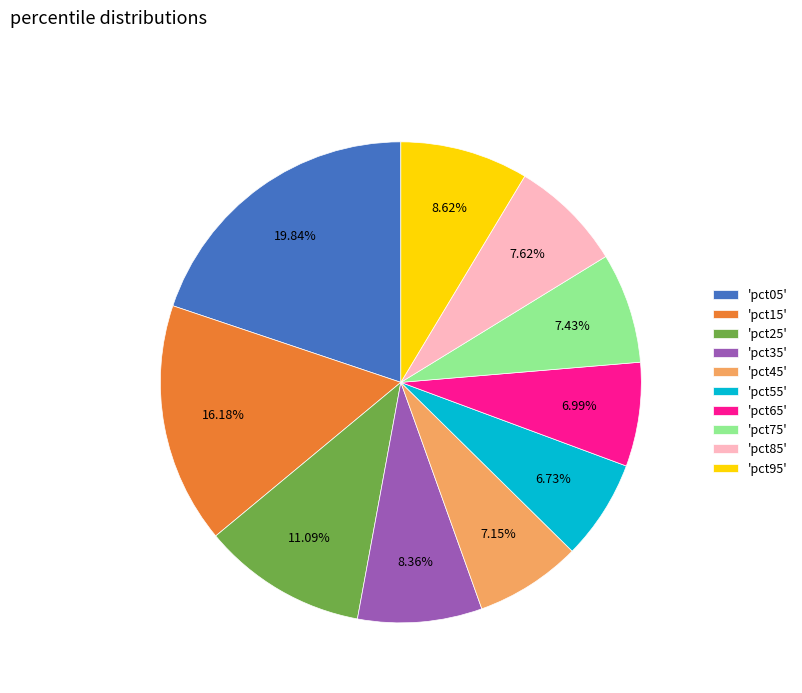

Approximately how many times larger is the value at 'pct95' compared to 'pct25'?

0.8